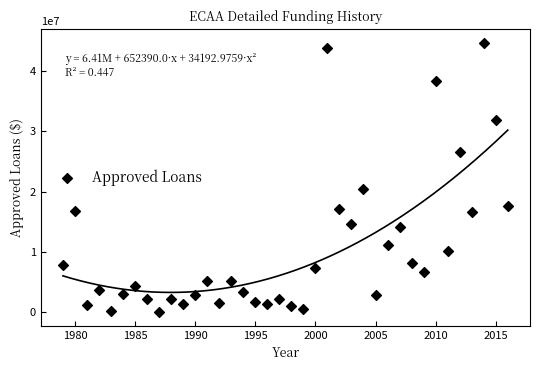

What is the range of Y values (max minus min)?

44672859